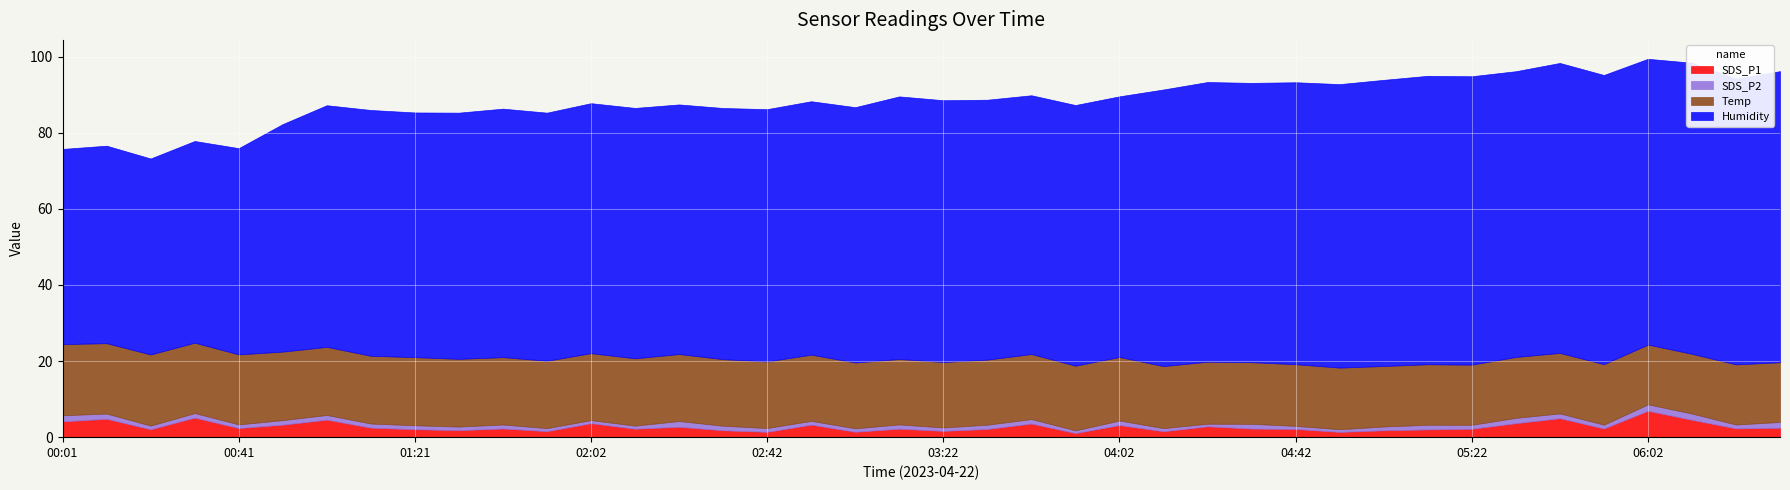

Read the SDS_P1 value at 02:42.

1.4